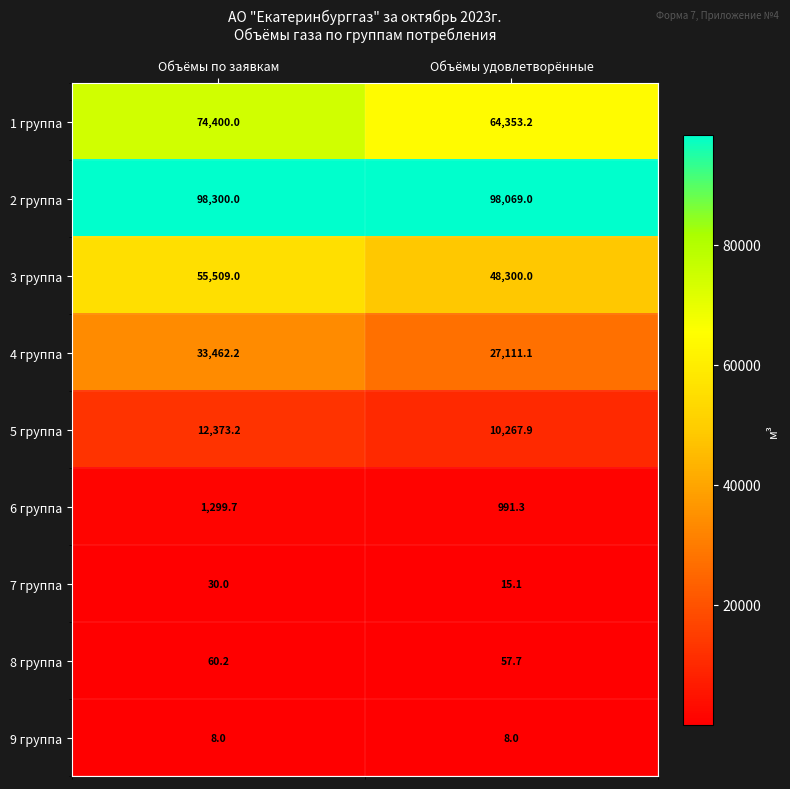

Reading left to right, list all the values displayed in this chart.

1 группа: Объёмы по заявкам=74400.0	Объёмы удовлетворённые=64353.2
2 группа: Объёмы по заявкам=98300.0	Объёмы удовлетворённые=98069.0
3 группа: Объёмы по заявкам=55509.0	Объёмы удовлетворённые=48300.0
4 группа: Объёмы по заявкам=33462.2	Объёмы удовлетворённые=27111.1
5 группа: Объёмы по заявкам=12373.2	Объёмы удовлетворённые=10267.9
6 группа: Объёмы по заявкам=1299.7	Объёмы удовлетворённые=991.3
7 группа: Объёмы по заявкам=30.0	Объёмы удовлетворённые=15.1
8 группа: Объёмы по заявкам=60.2	Объёмы удовлетворённые=57.7
9 группа: Объёмы по заявкам=8.0	Объёмы удовлетворённые=8.0